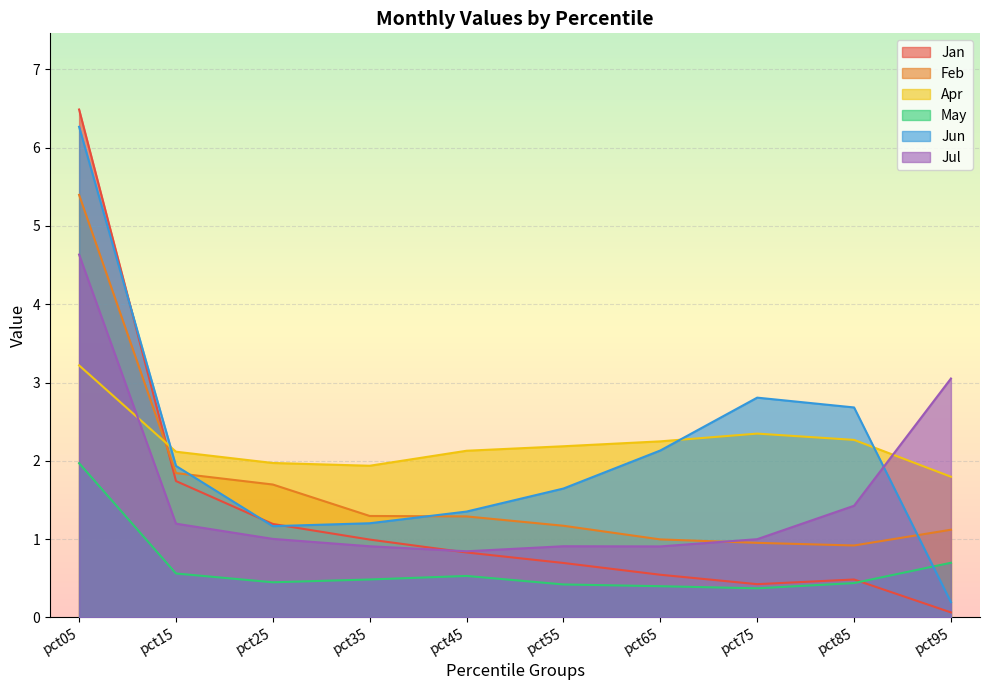

Reading left to right, extract all data points from this chart.

Jan: pct05=6.5	pct15=1.7	pct25=1.2	pct35=1.0	pct45=0.8	pct55=0.7	pct65=0.5	pct75=0.4	pct85=0.5	pct95=0.1
Feb: pct05=5.4	pct15=1.8	pct25=1.7	pct35=1.3	pct45=1.3	pct55=1.2	pct65=1.0	pct75=1.0	pct85=0.9	pct95=1.1
Apr: pct05=3.2	pct15=2.1	pct25=2.0	pct35=1.9	pct45=2.1	pct55=2.2	pct65=2.2	pct75=2.3	pct85=2.3	pct95=1.8
May: pct05=2.0	pct15=0.6	pct25=0.4	pct35=0.5	pct45=0.5	pct55=0.4	pct65=0.4	pct75=0.4	pct85=0.4	pct95=0.7
Jun: pct05=6.3	pct15=1.9	pct25=1.2	pct35=1.2	pct45=1.4	pct55=1.6	pct65=2.1	pct75=2.8	pct85=2.7	pct95=0.2
Jul: pct05=4.6	pct15=1.2	pct25=1.0	pct35=0.9	pct45=0.8	pct55=0.9	pct65=0.9	pct75=1.0	pct85=1.4	pct95=3.1